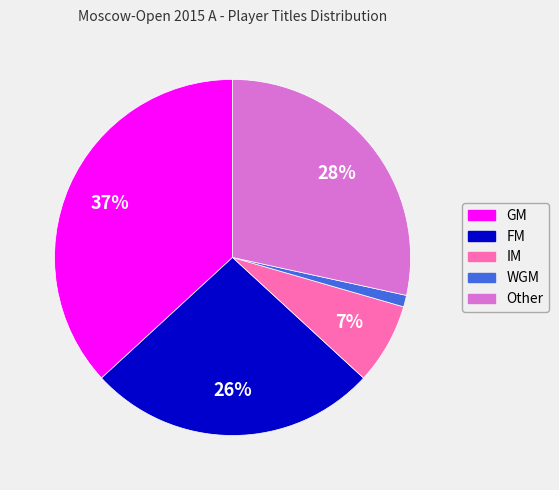

Which has a higher value, GM or FM?

GM